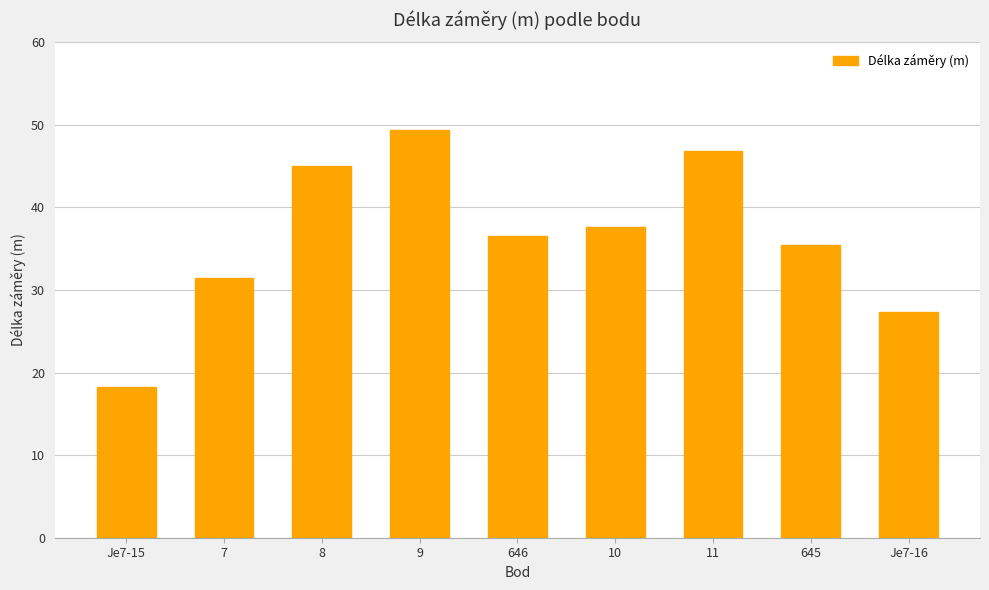

At which label does the data first exceed 36?

8